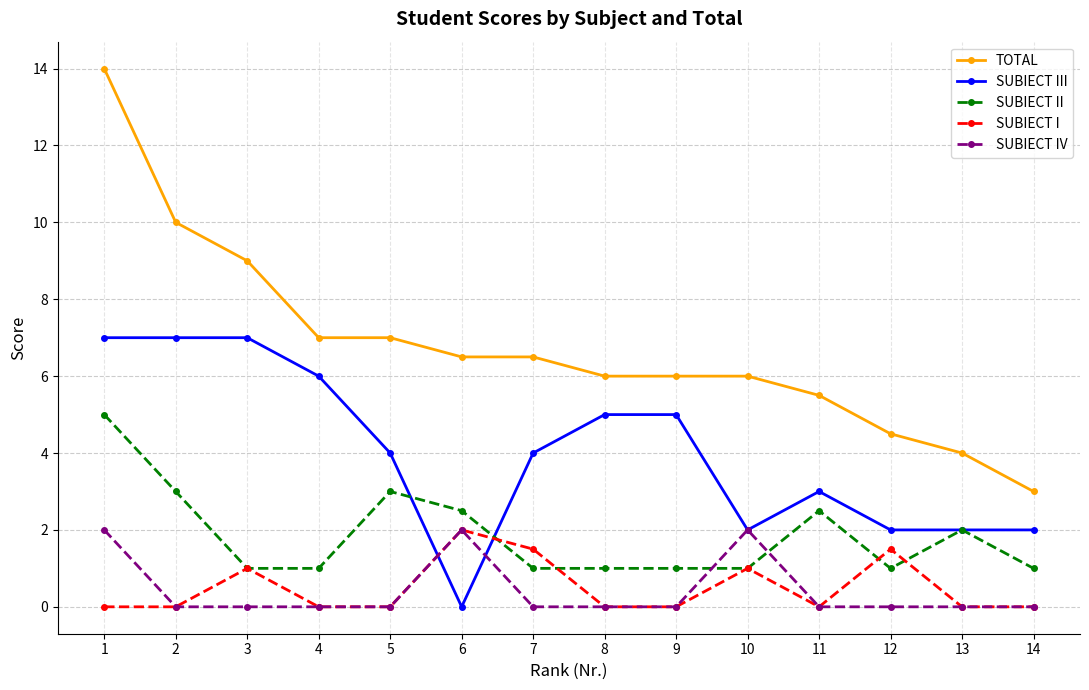

Rank the series at 1 from lowest to highest value.

SUBIECT I, SUBIECT IV, SUBIECT II, SUBIECT III, TOTAL